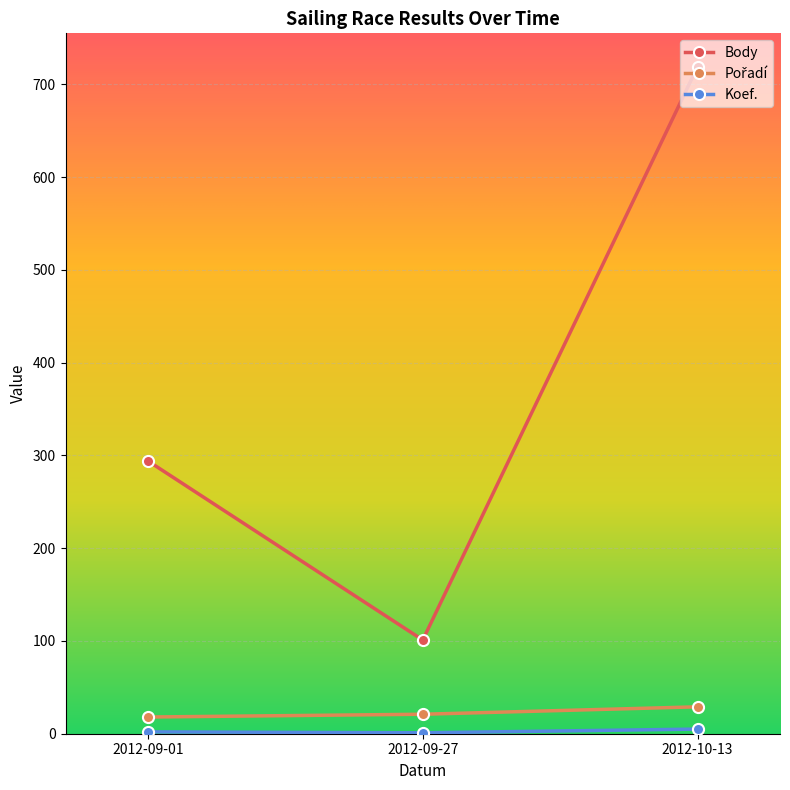

What is the average value of the Body series?

371